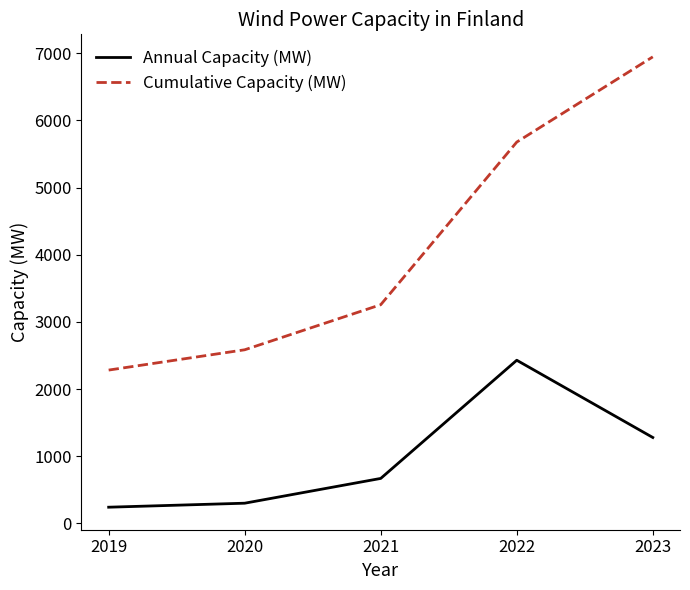

Is the value of Annual Capacity (MW) at 2021 greater than the value of Cumulative Capacity (MW) at 2019?

No